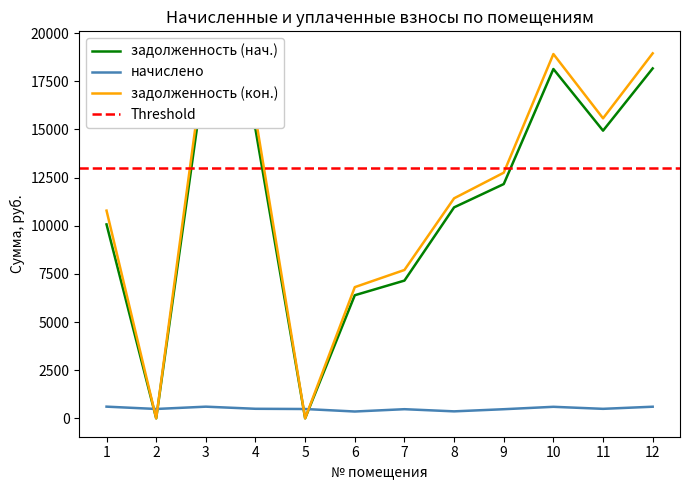

What are all the series names shown in the legend?

задолженность (нач.), начислено, задолженность (кон.)